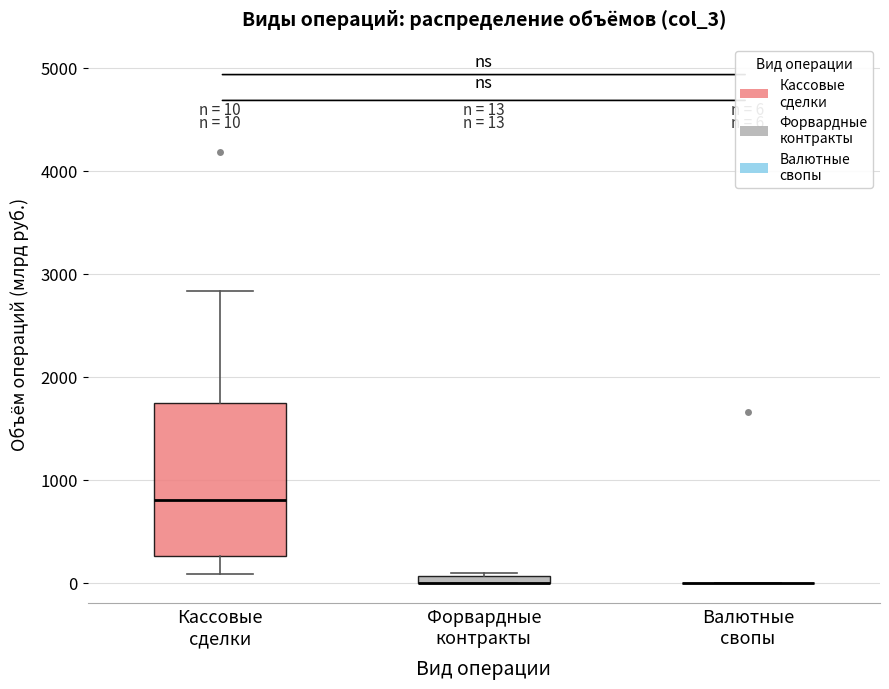

Which box is the tallest, from its lower edge to its upper edge?

Кассовые сделки